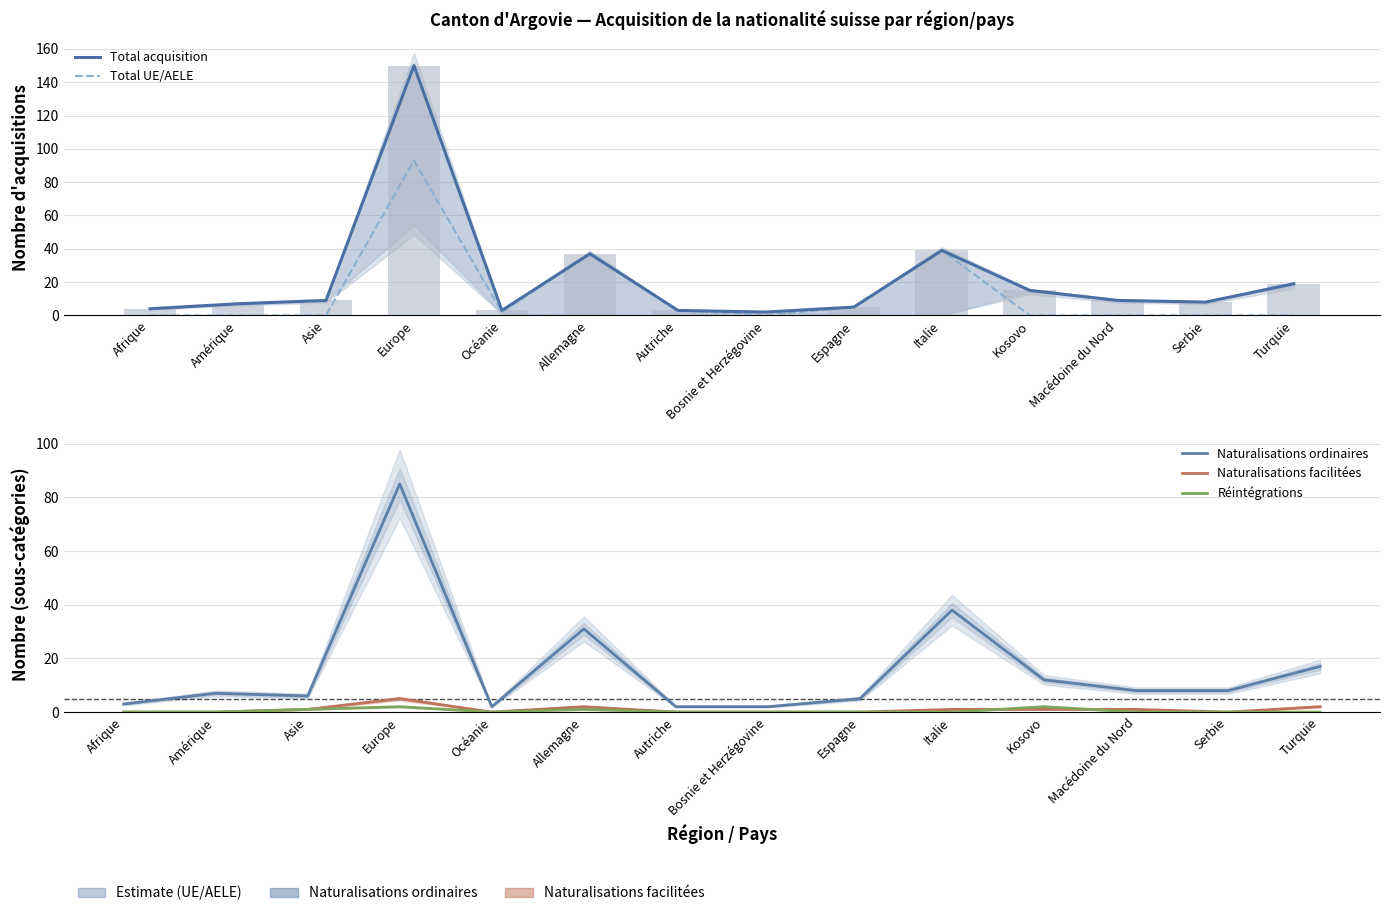

How many categories are shown in the chart?

14